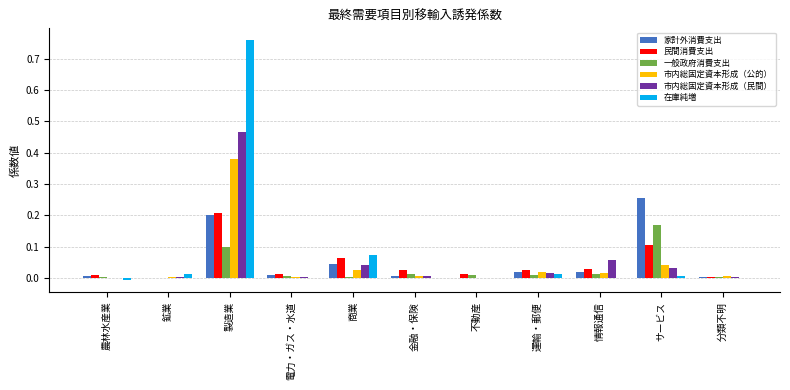

How many groups of bars are there?

11